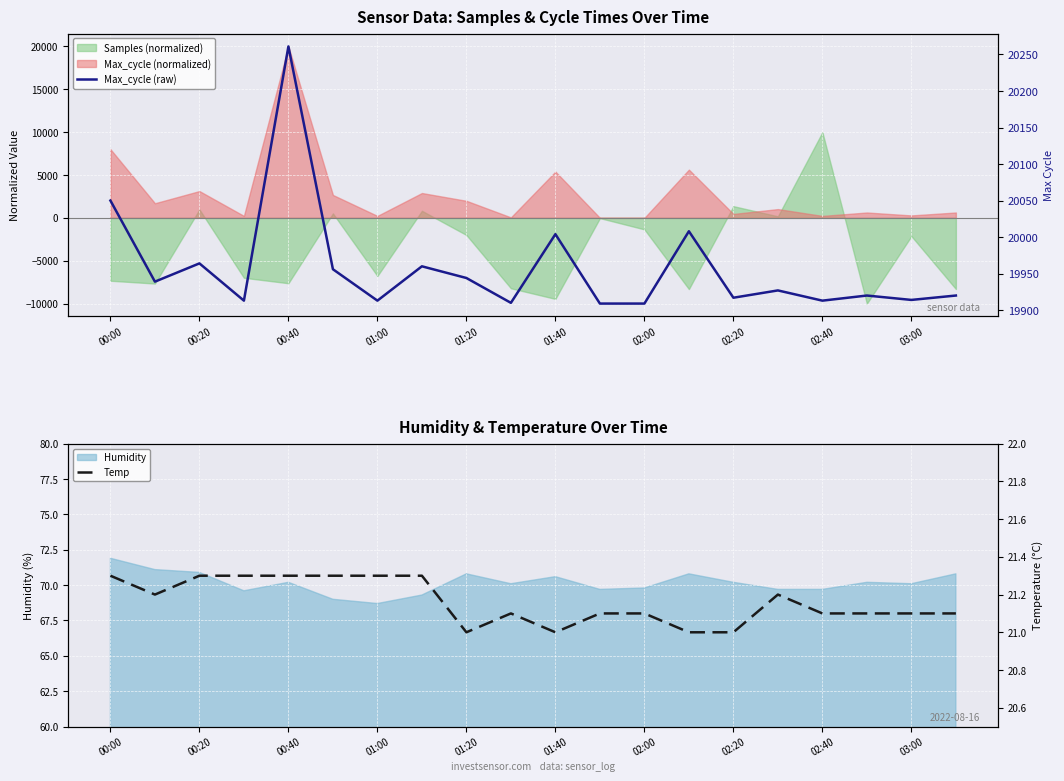

How many lines are shown in the chart?

2